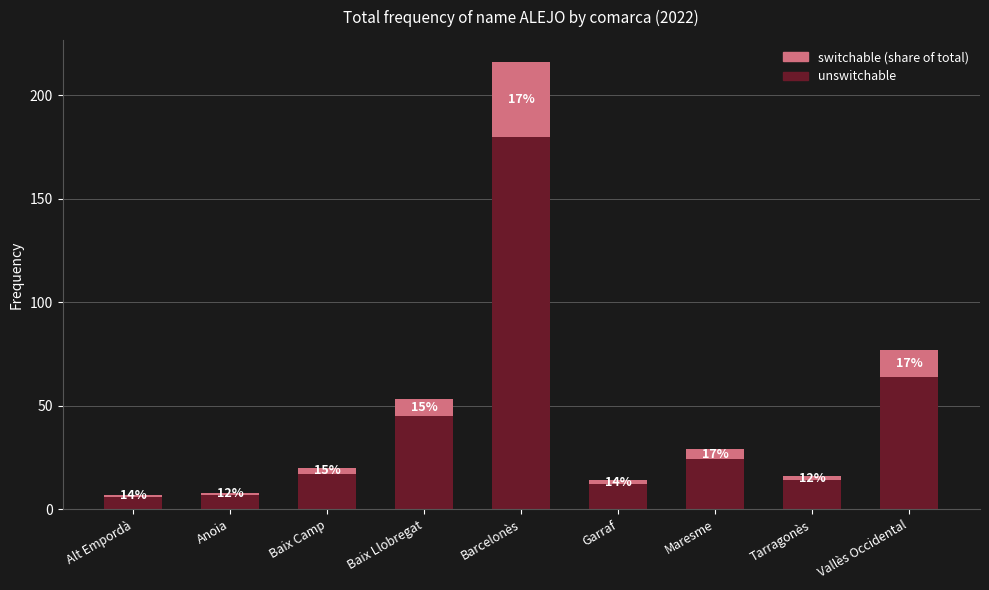

True or false: unswitchable has a value of 6 at Alt Empordà.

True